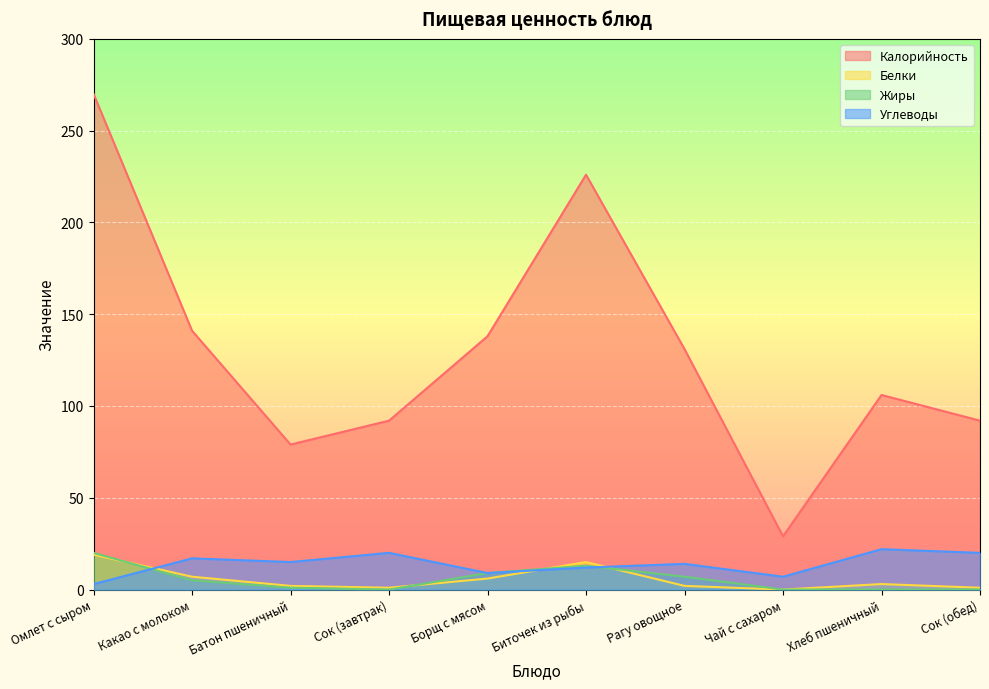

Where does the Калорийность series first go above 131?

Омлет с сыром